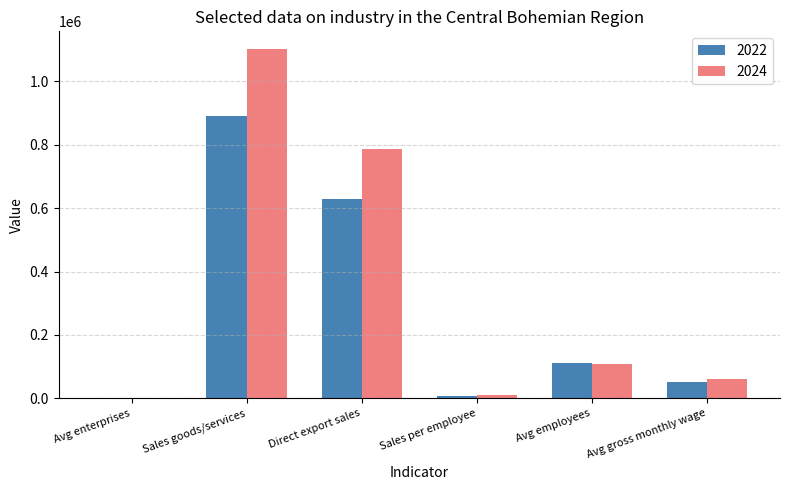

Reading left to right, what are all the values shown in this chart?

2022: 218.7	891973.4	627906.3	8025.8	111138.0	51447.0
2024: 211.0	1102320.5	785541.1	10149.0	108614.0	60682.0